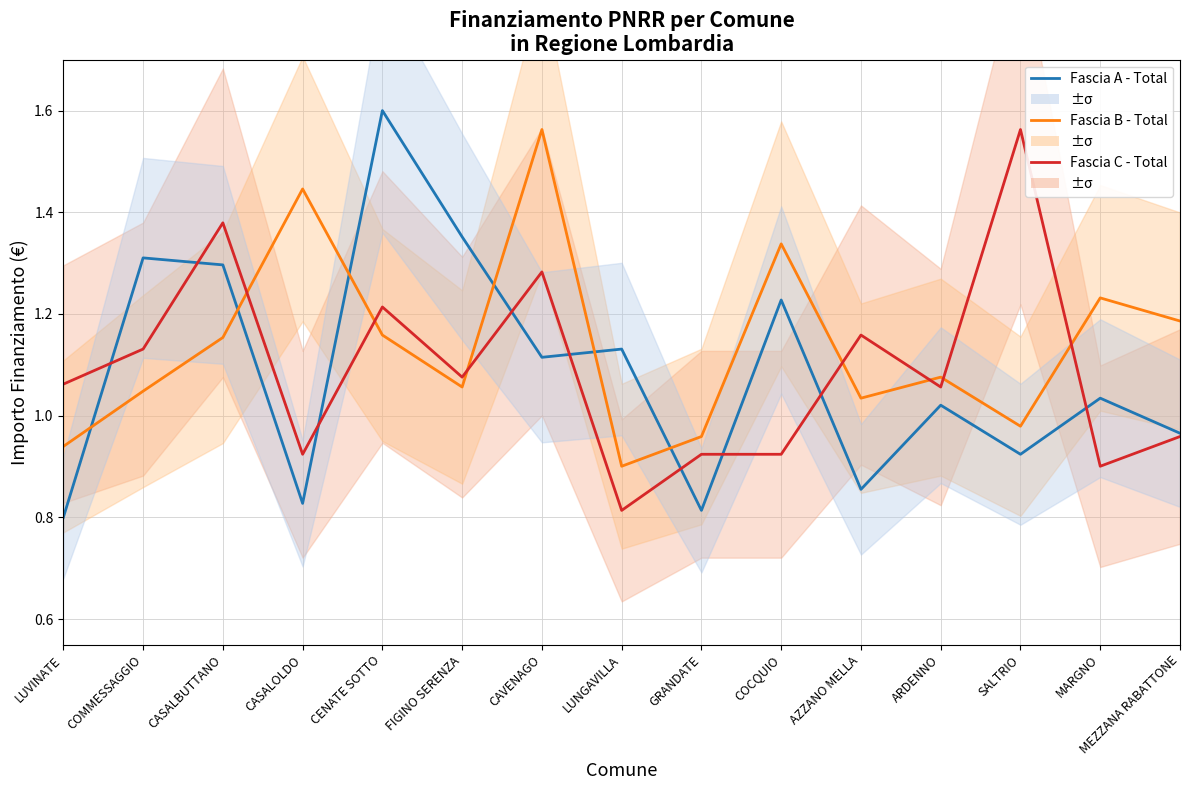

Is it true that Fascia A - Total equals 0.9 at SALTRIO?

True